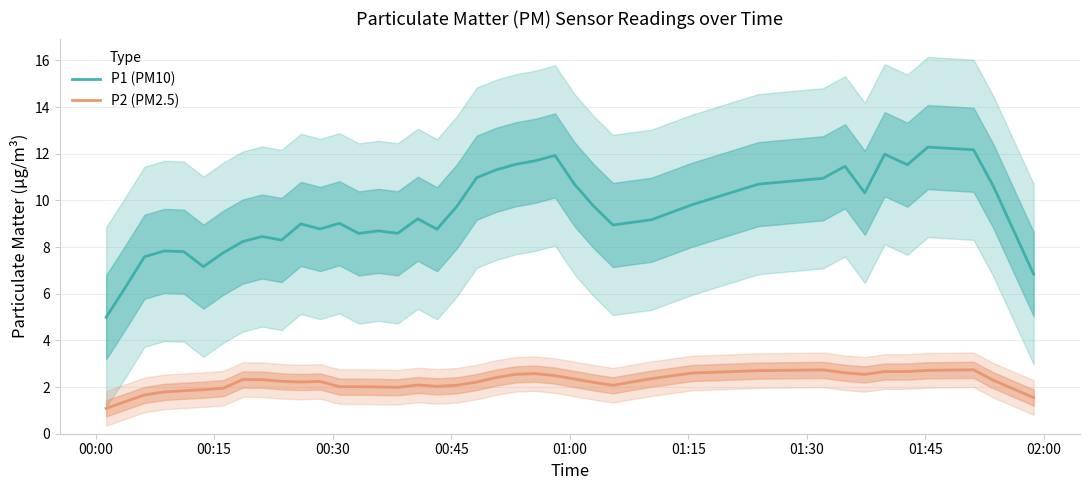

True or false: P2 (PM2.5) and P1 (PM10) cross at least once.

False